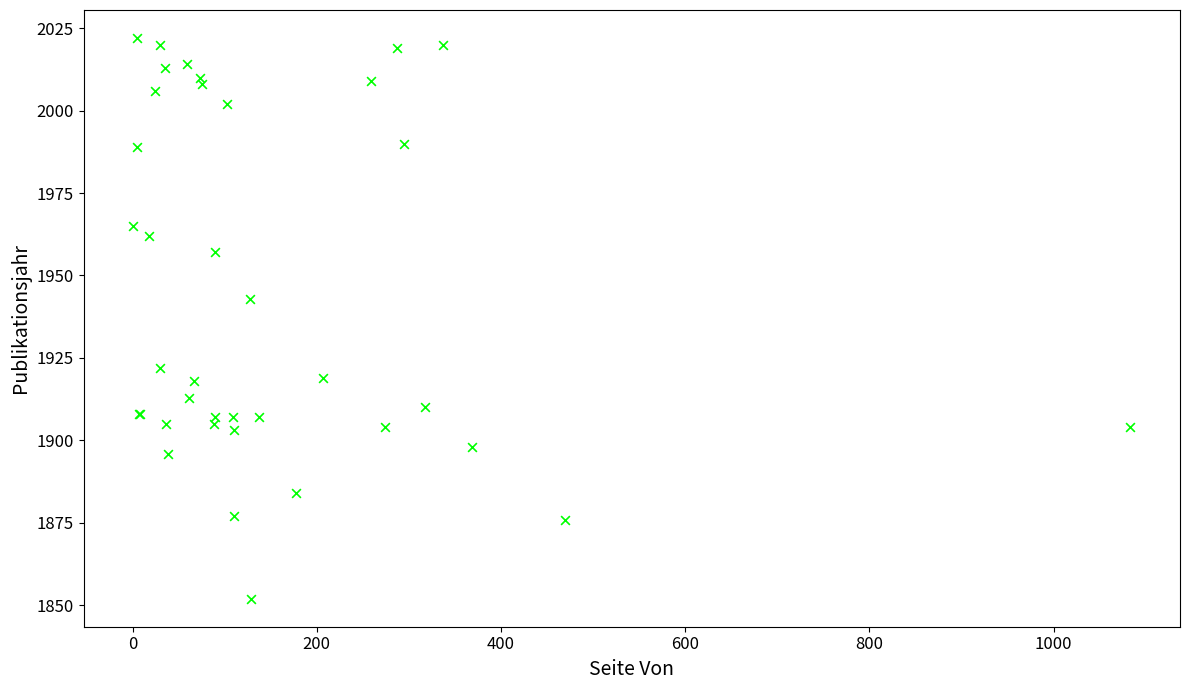

What Y value in the scatter plot is closest to 1937?

1943